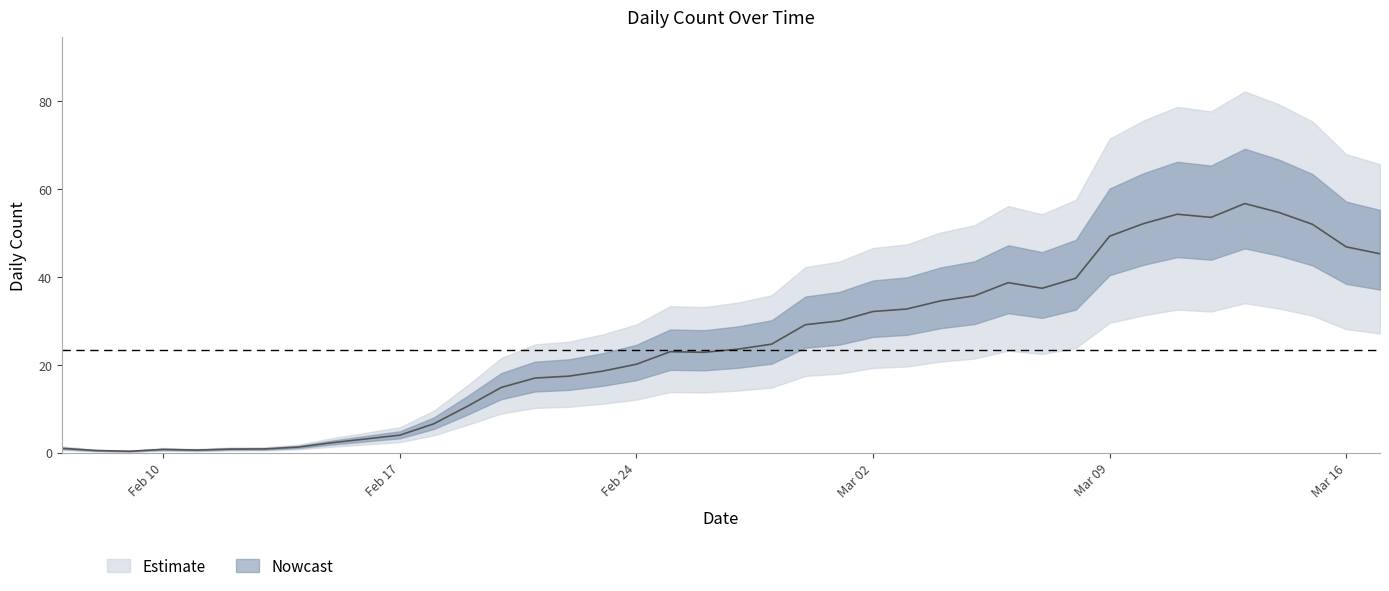

How many lines are shown in the chart?

1